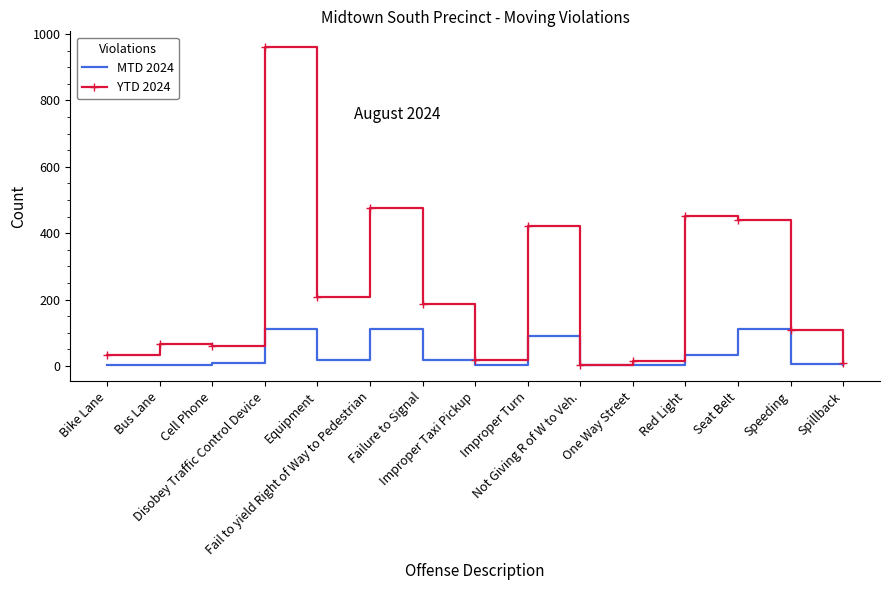

Rank the series by their average value, from highest to lowest.

YTD 2024, MTD 2024